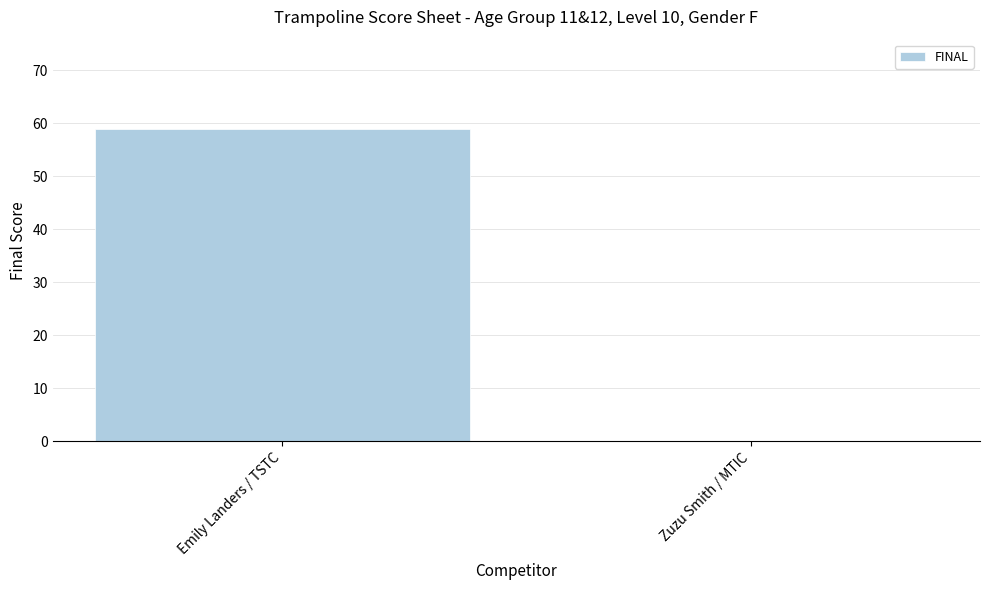

Are the bars horizontal?

No